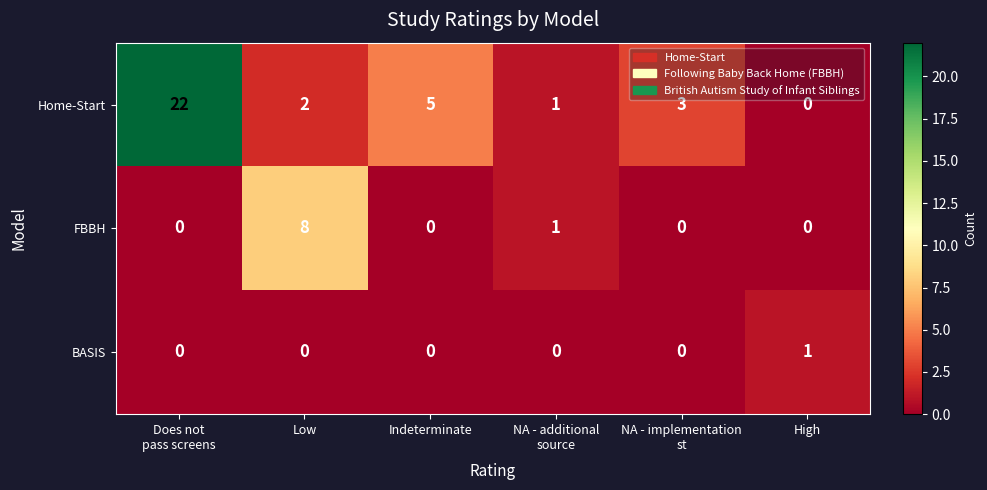

List the series in order of their overall mean, highest first.

Home-Start, FBBH, BASIS